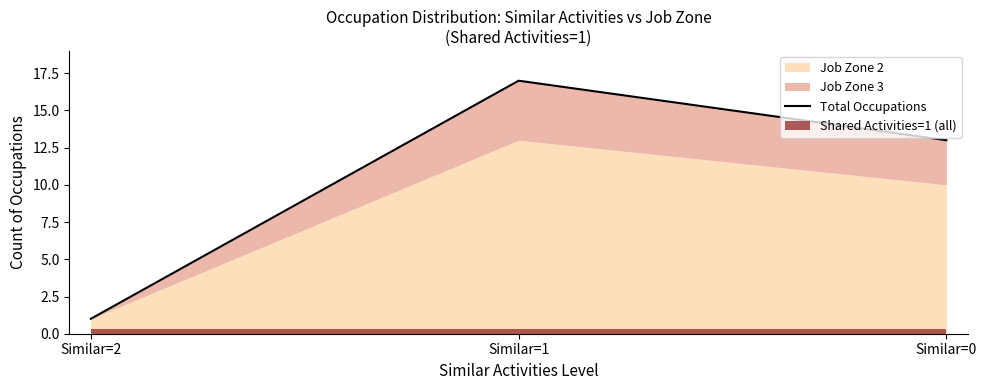

List the labels in order of value, largest first.

Similar=1, Similar=0, Similar=2